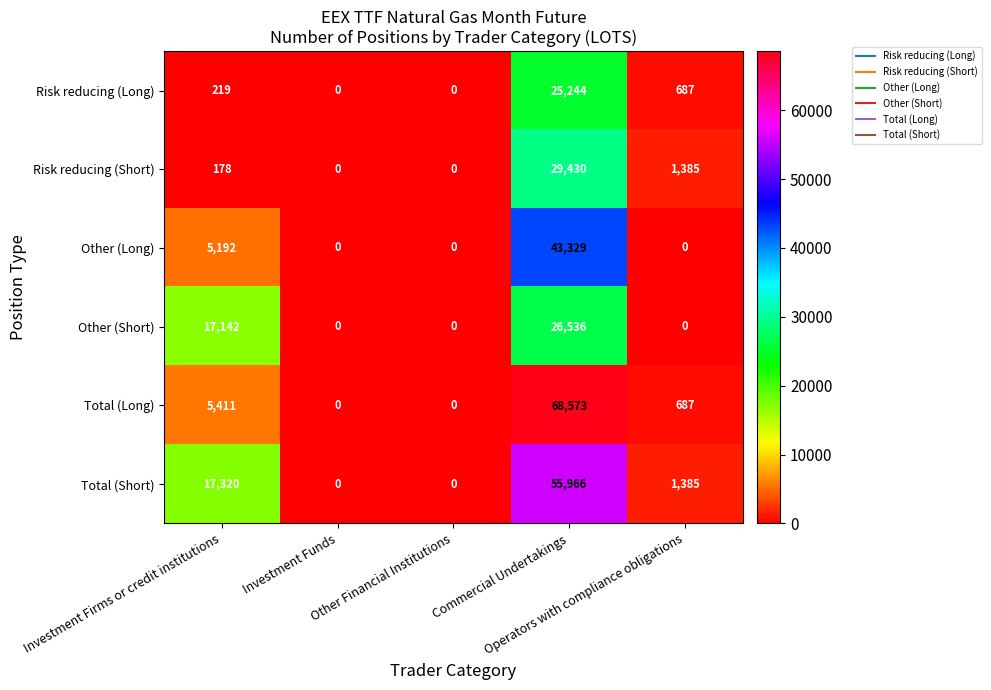

Count the number of data series in this chart.

6